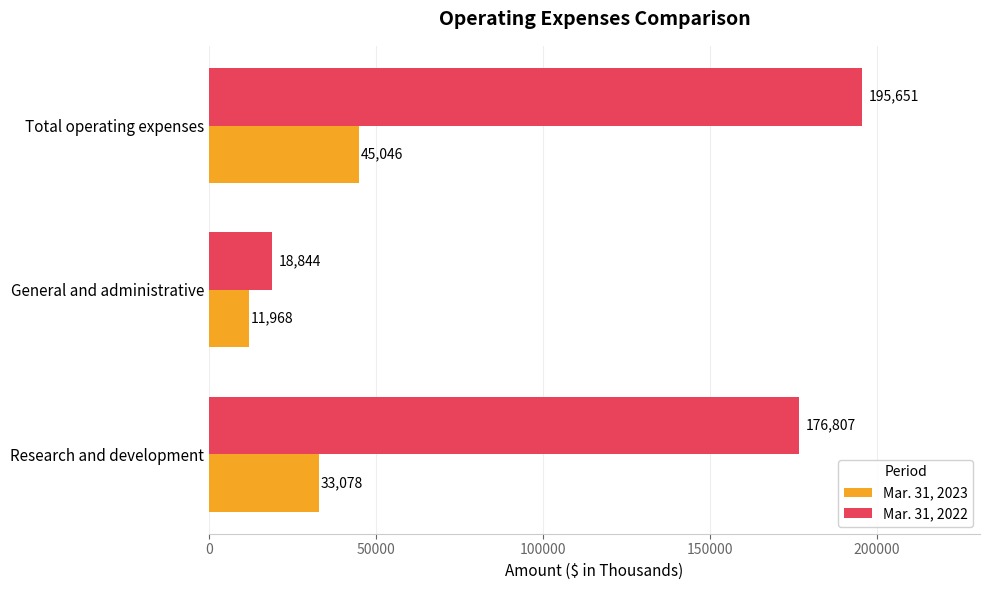

At which category does the chart reach its minimum across all series?

General and administrative